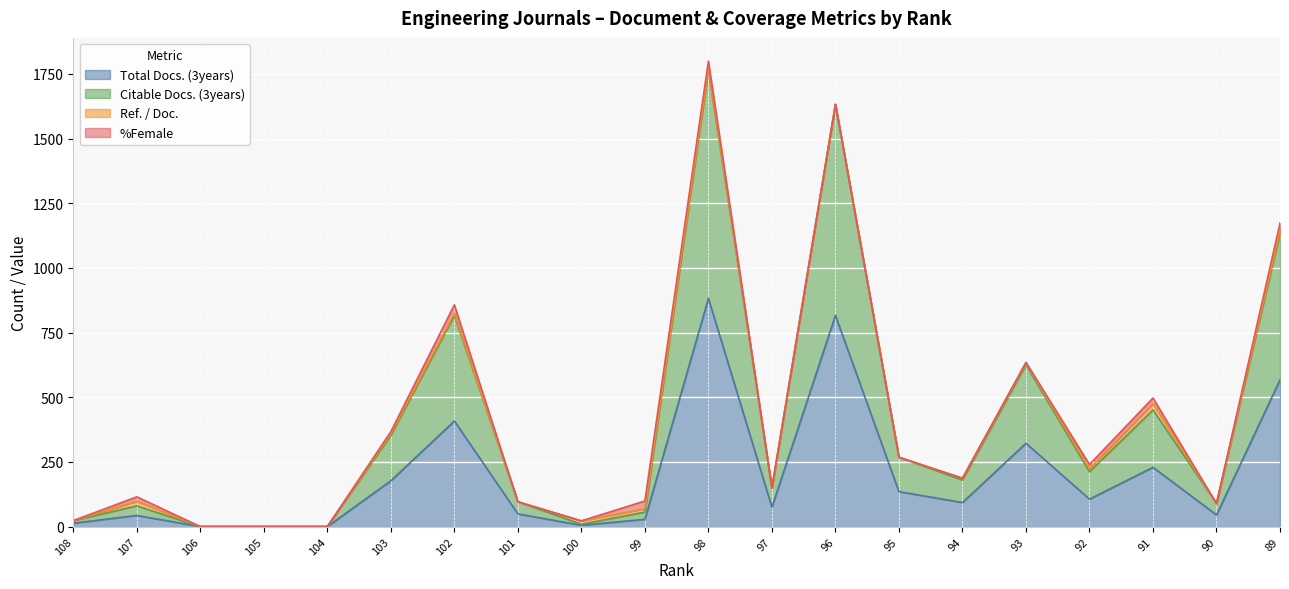

Which category has the lowest value in the Citable Docs. (3years) series?

106